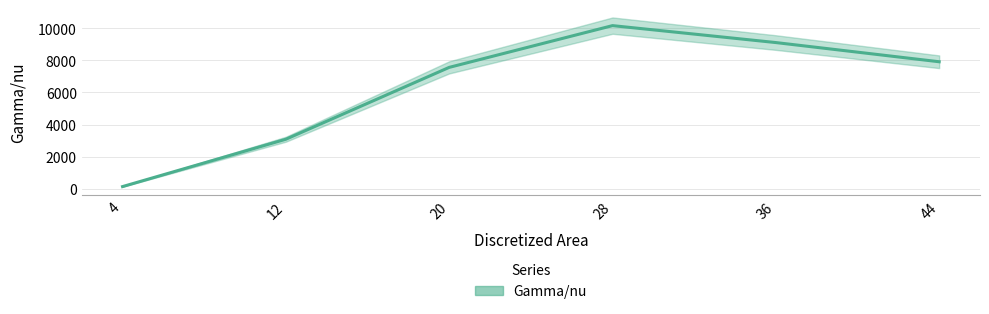

Approximately how many times larger is the value at 36 compared to 28?

0.9